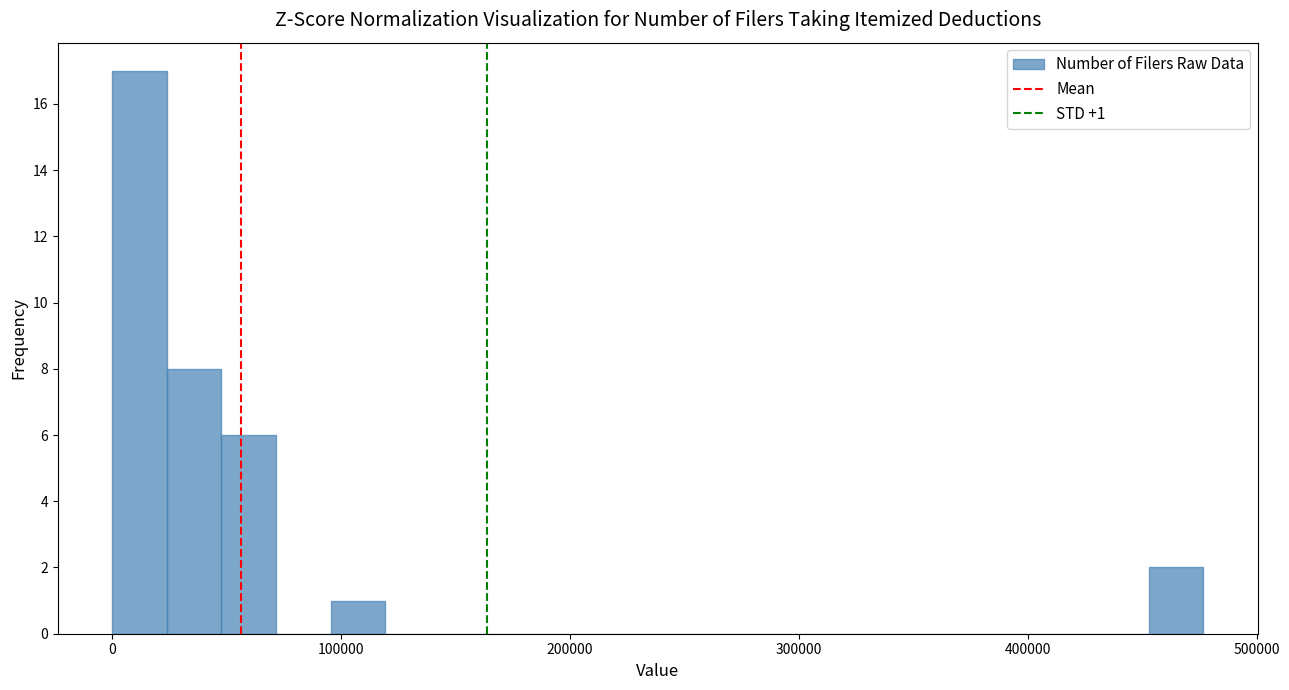

Around what value on the x-axis is the tallest bar? Give the approximate position of its centre, as read against the axis.

10000